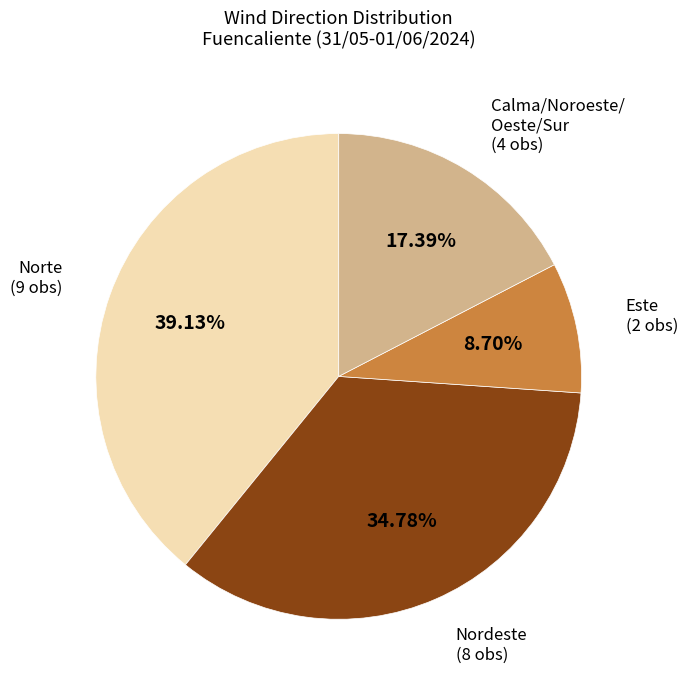

Is there a majority slice in this chart?

No